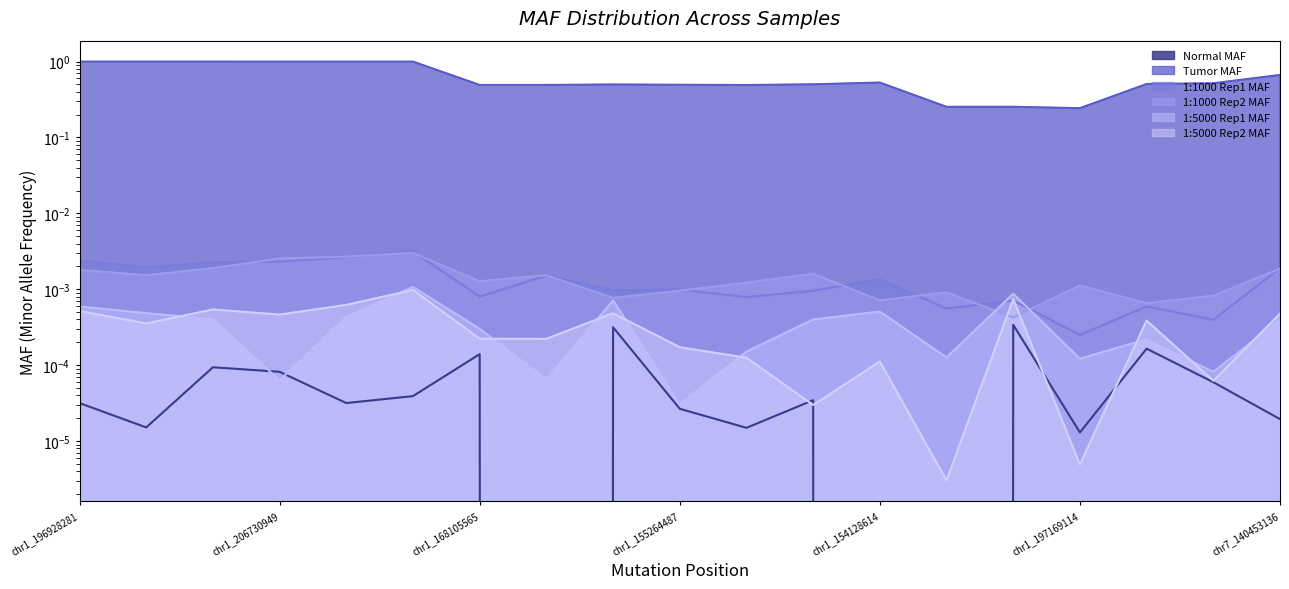

What is the label of the 10th point from the right?

chr1_155264487